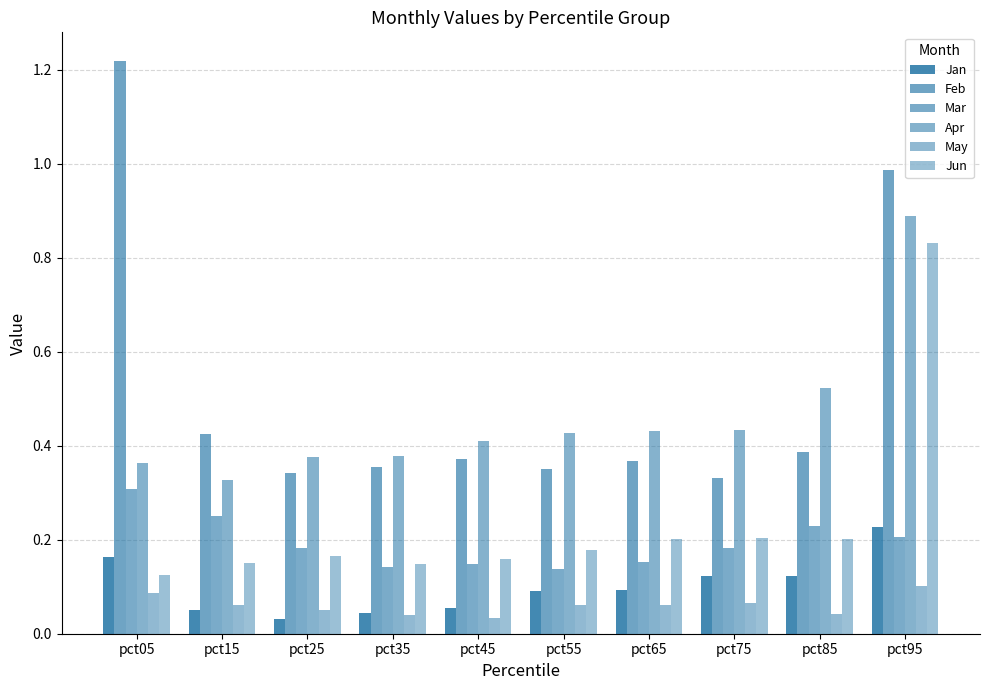

Count the number of data series in this chart.

6